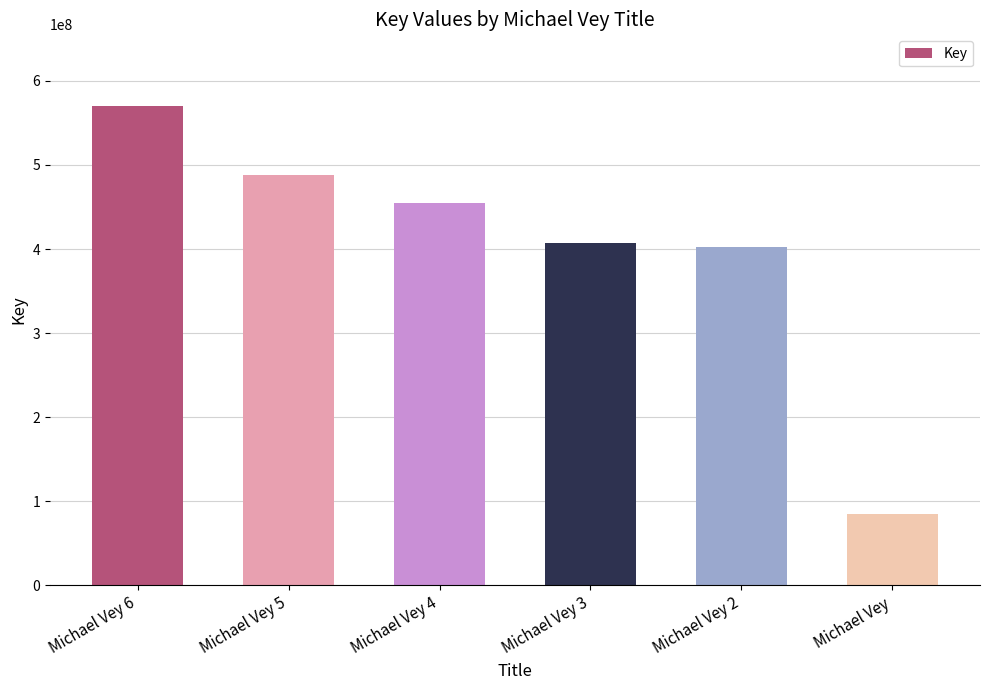

What is the difference between the values at Michael Vey 5 and Michael Vey 2?

85247790